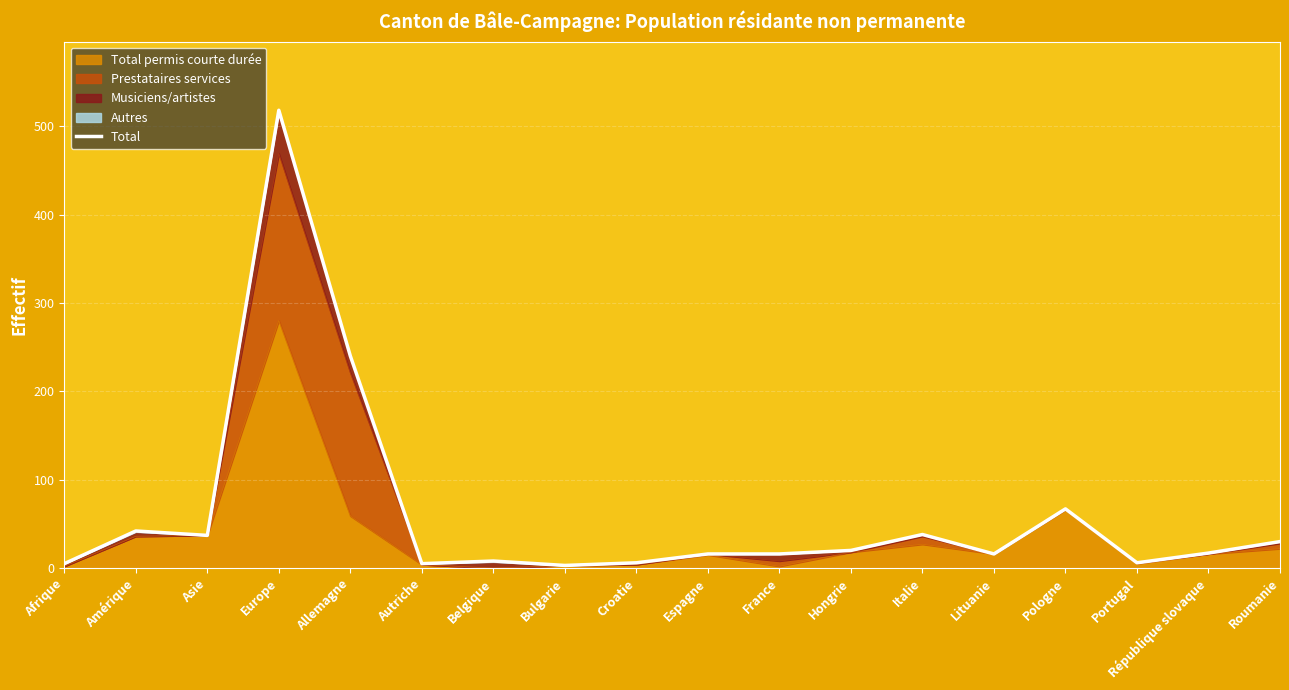

What is the value of the 15th point from the left?

67